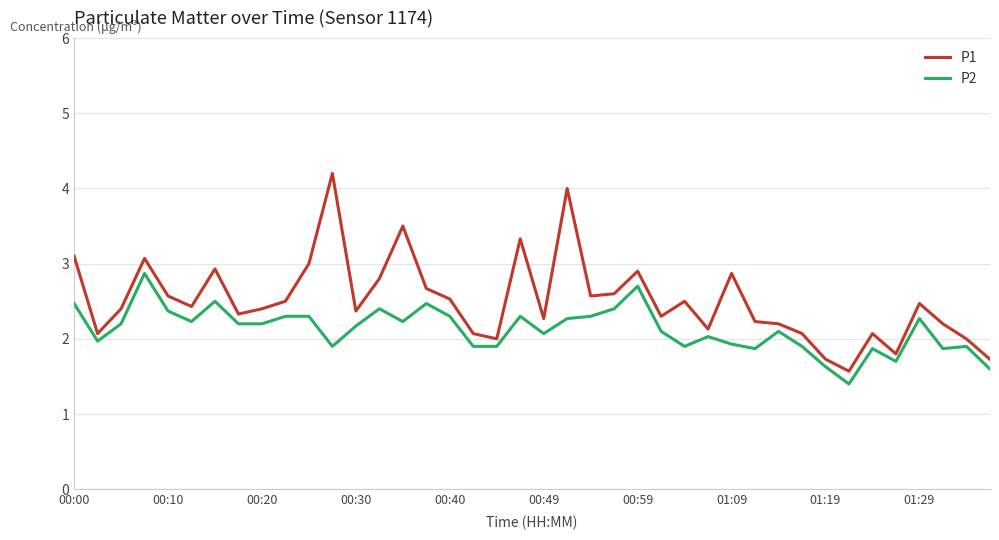

Rank the series by their maximum value, from highest to lowest.

P1, P2